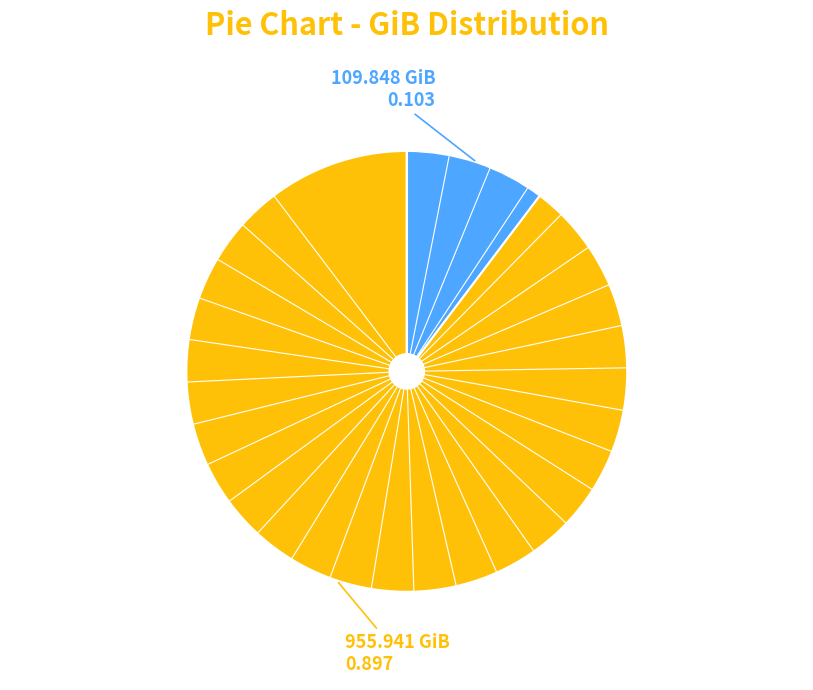

How many slices are in this pie chart?

2